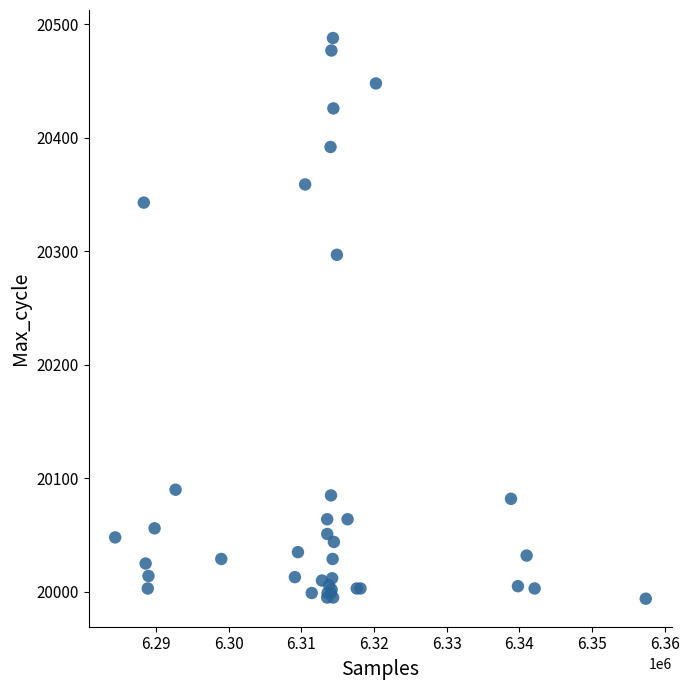

What Y value in the scatter plot is closest to 20241?

20297